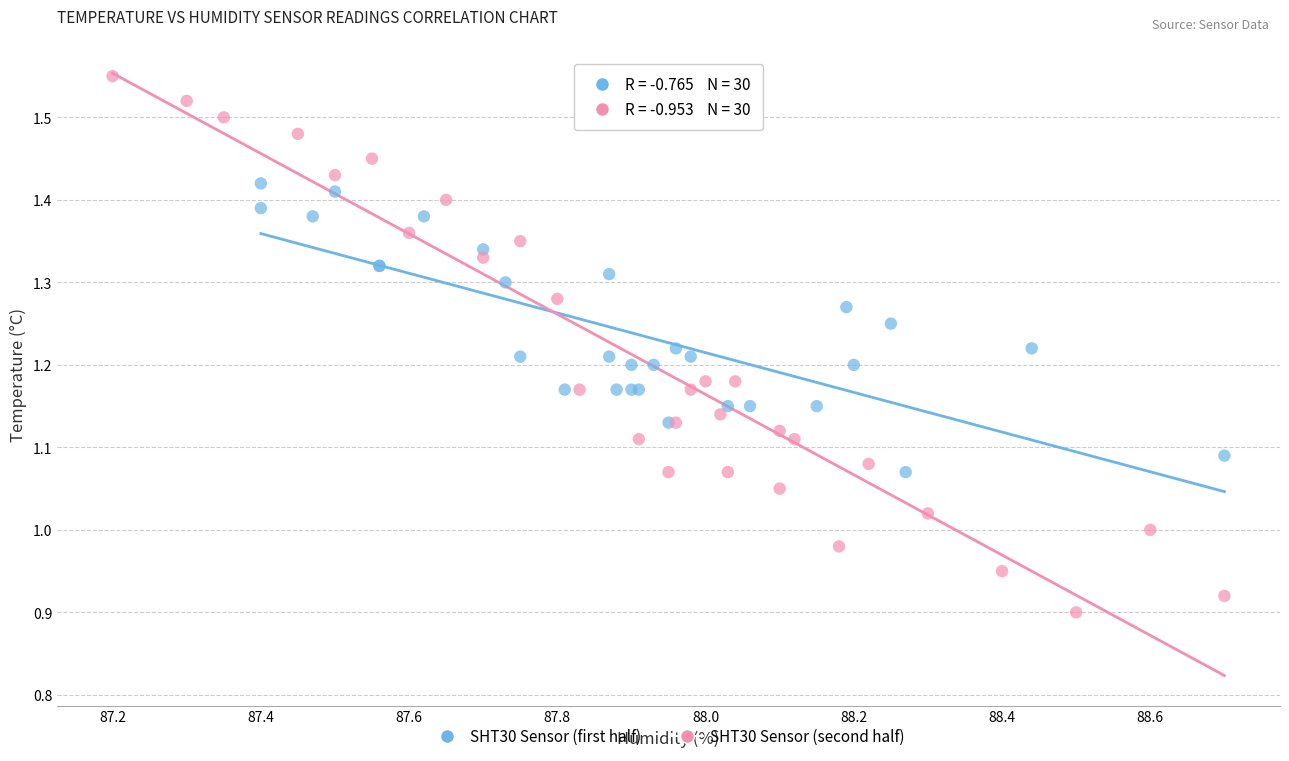

Which series reaches the minimum Y coordinate?

SHT30 Sensor (second half)